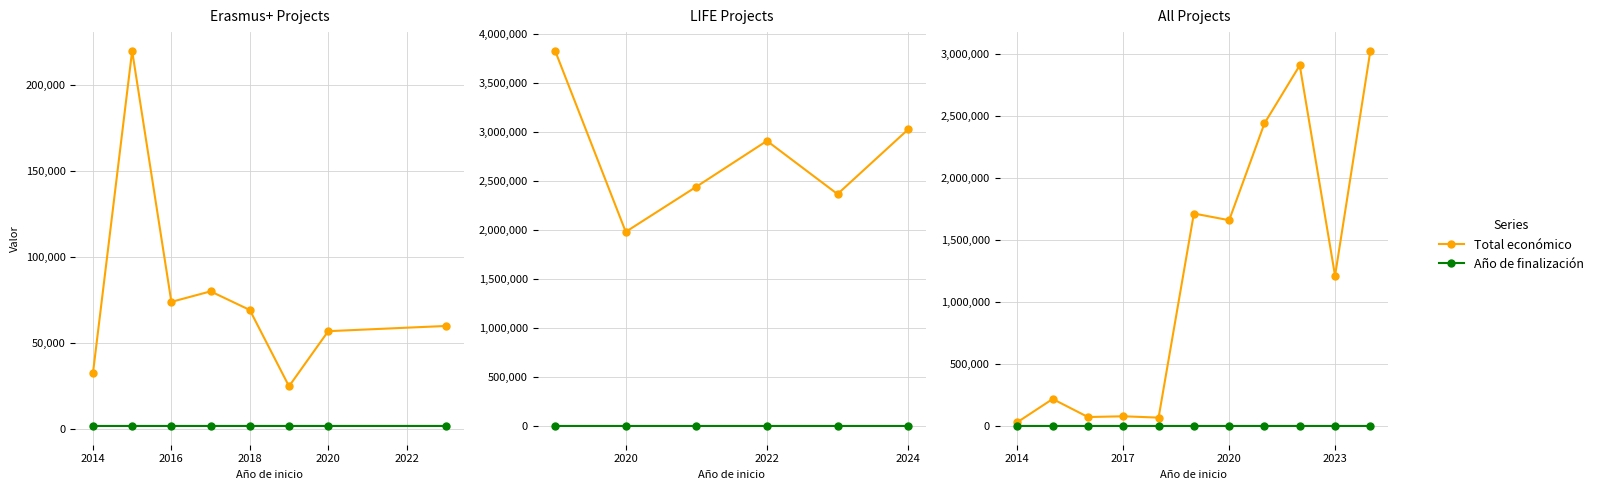

What is the sum of the Año de finalización values at 2018 and 2014?

4035.5